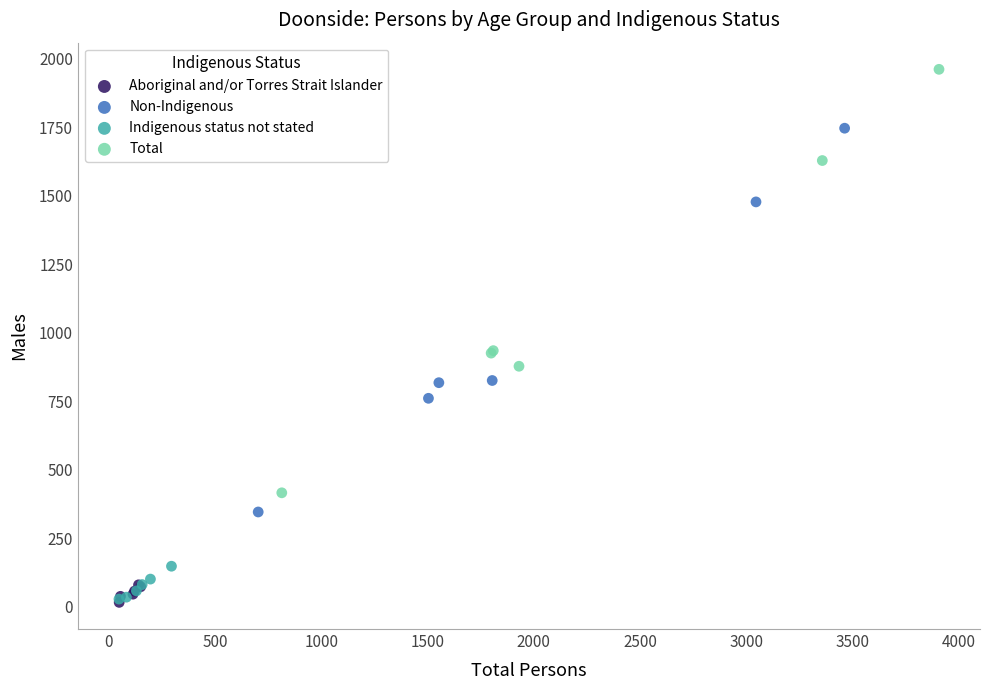

Which series has the largest Y range (max minus min)?

Total